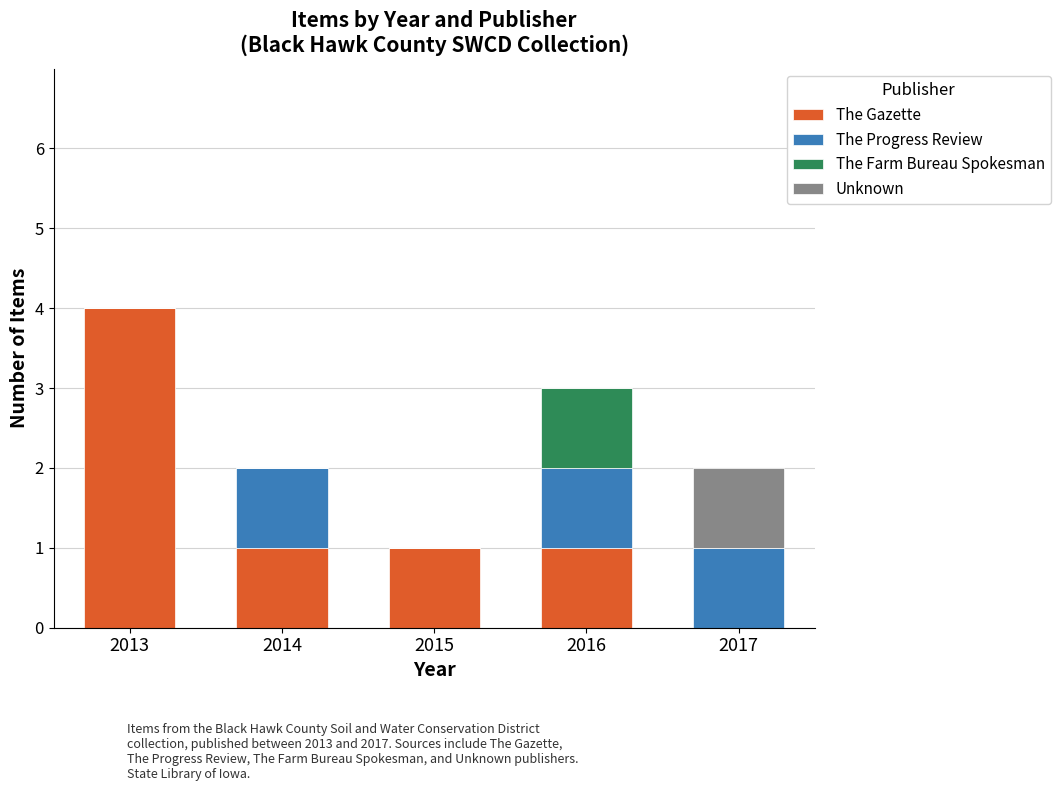

At which category is the sum across all series the highest?

2013